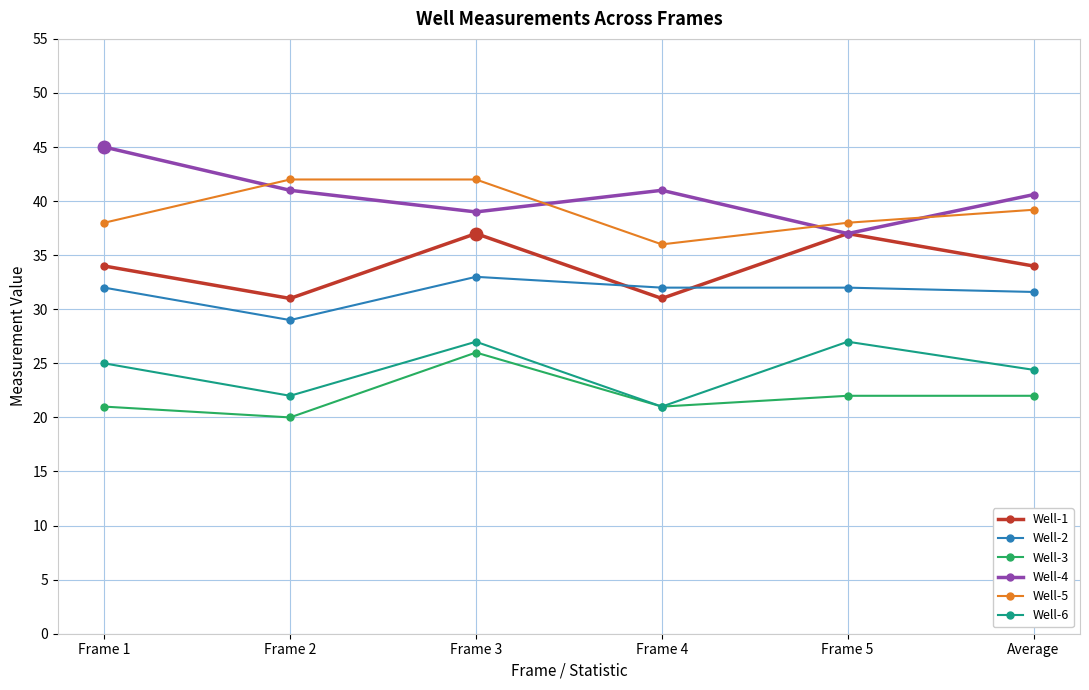

Which series changed the most between Frame 1 and Average?

Well-4